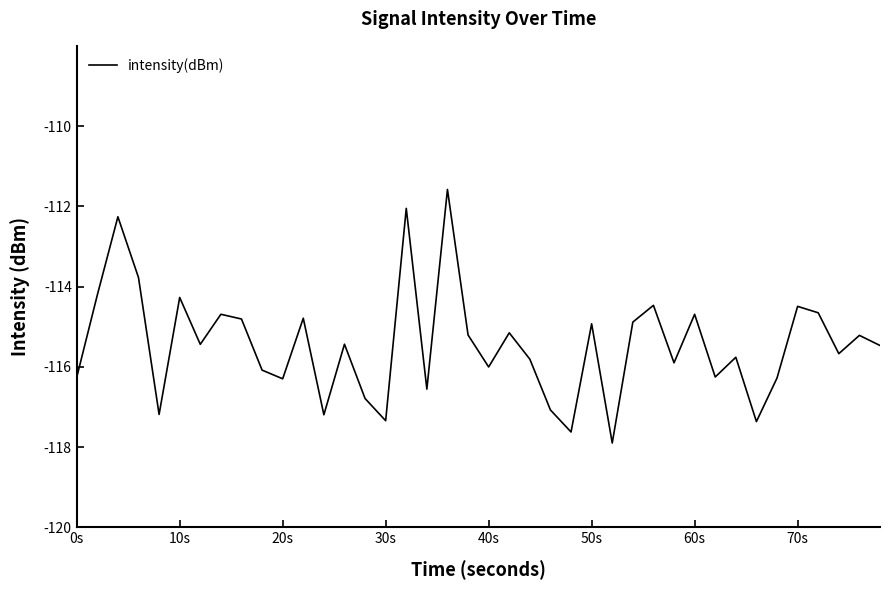

What is the difference between the maximum and minimum values?

6.3